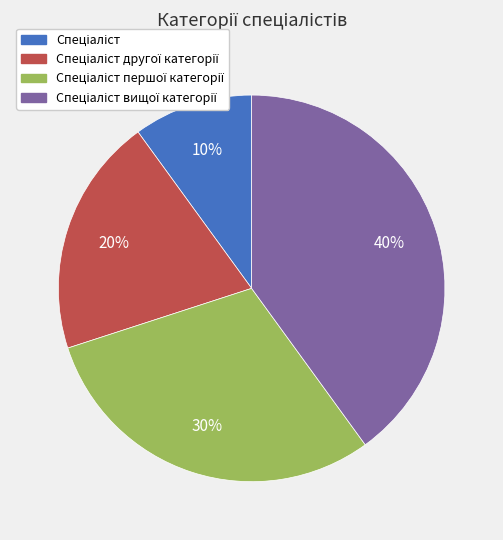

To the nearest percent, what is the average slice percentage?

25%